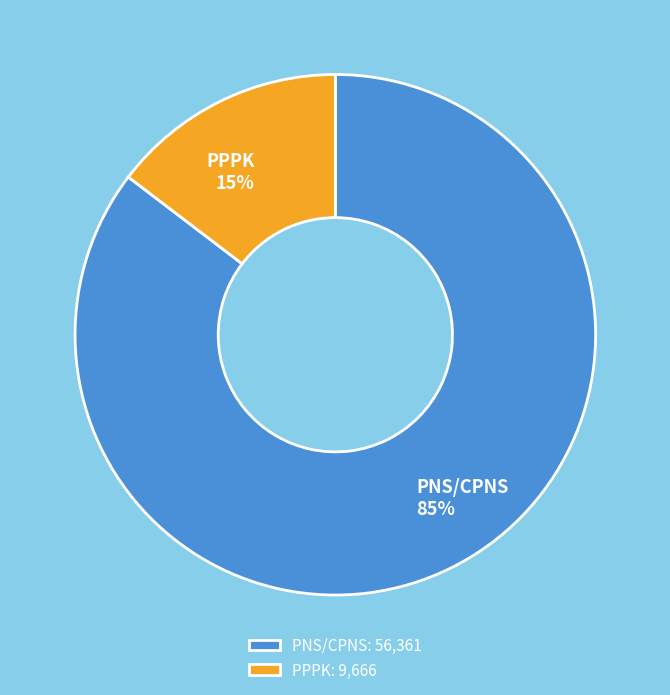

What percentage is the PPPK slice, to the nearest percent?

15%